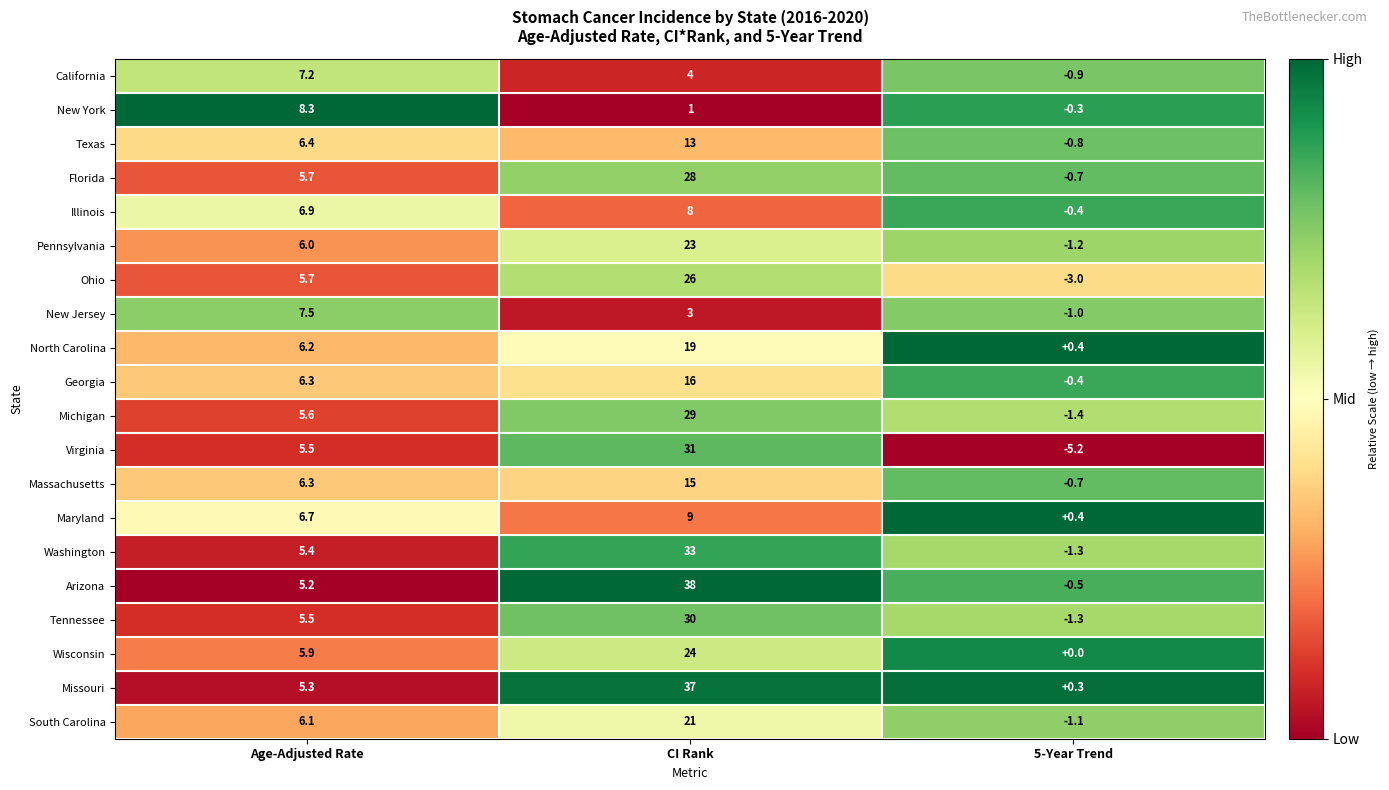

True or false: South Carolina has a value of 2.9 at Age-Adjusted Rate.

False